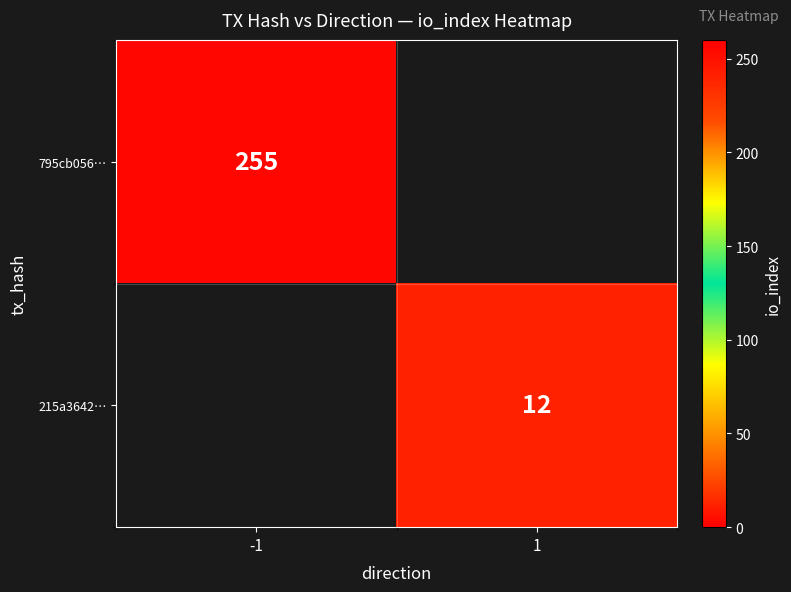

True or false: 215a3642… has a value of 12 at 1.

True